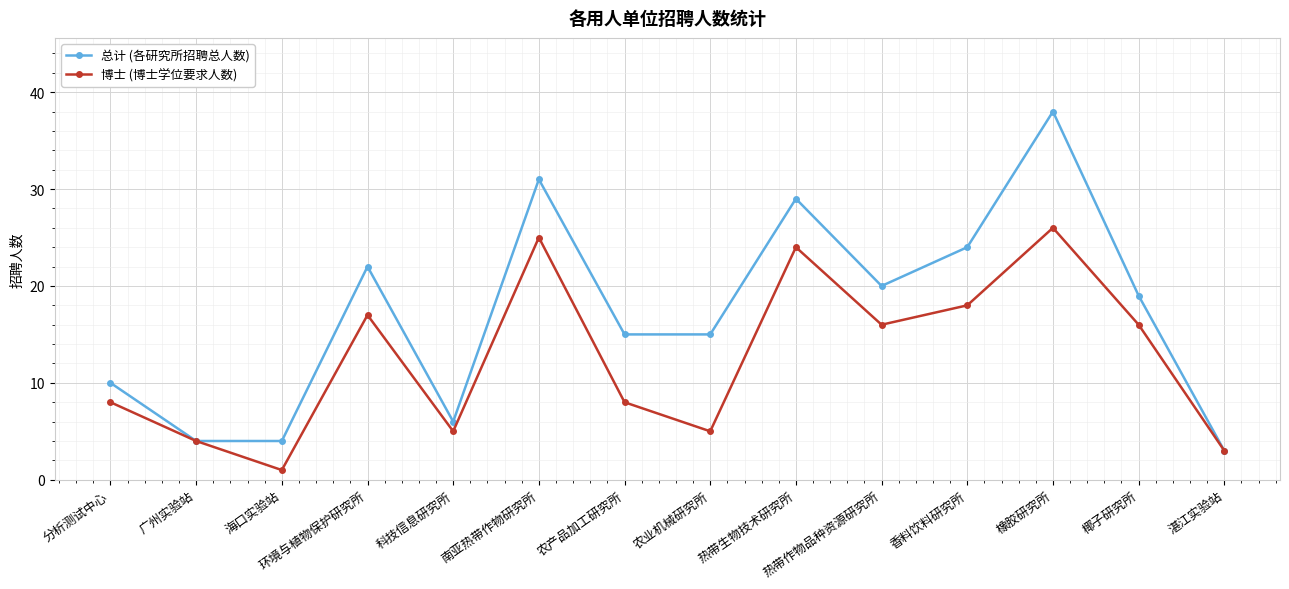

What is the label of the 4th point from the right?

香料饮料研究所